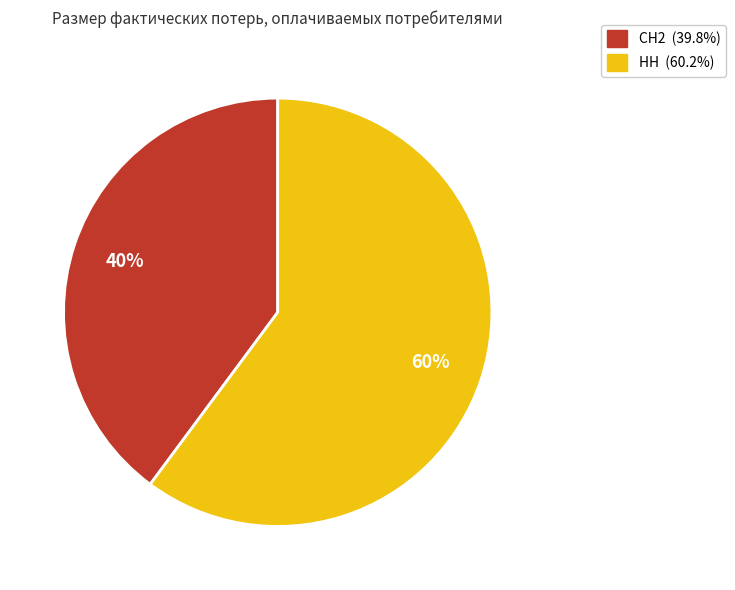

Rank the categories by value from highest to lowest.

НН, СН2